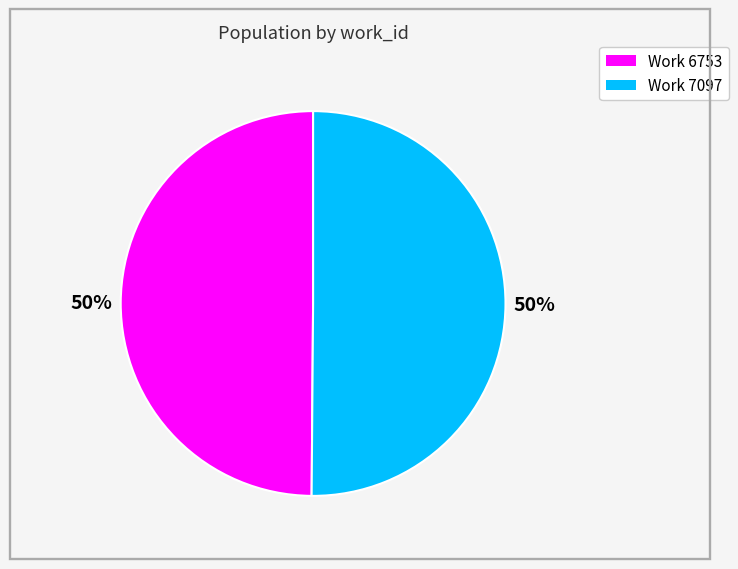

To the nearest percent, what is the average slice percentage?

50%